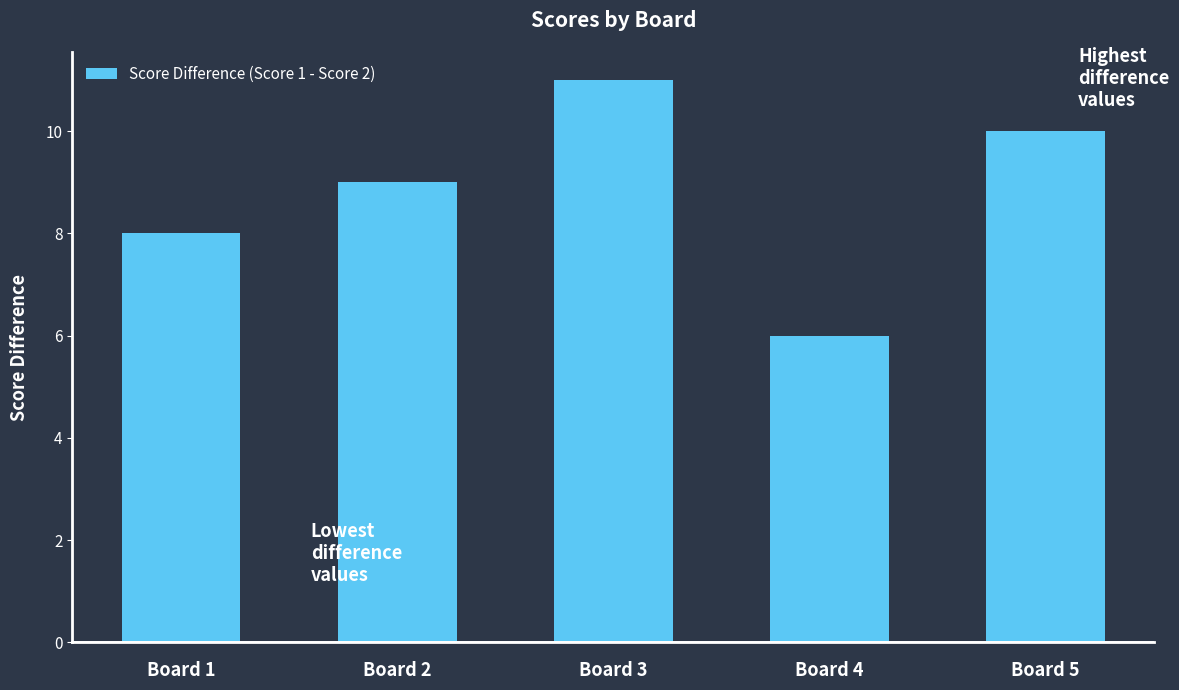

What is the minimum value shown in the chart?

6